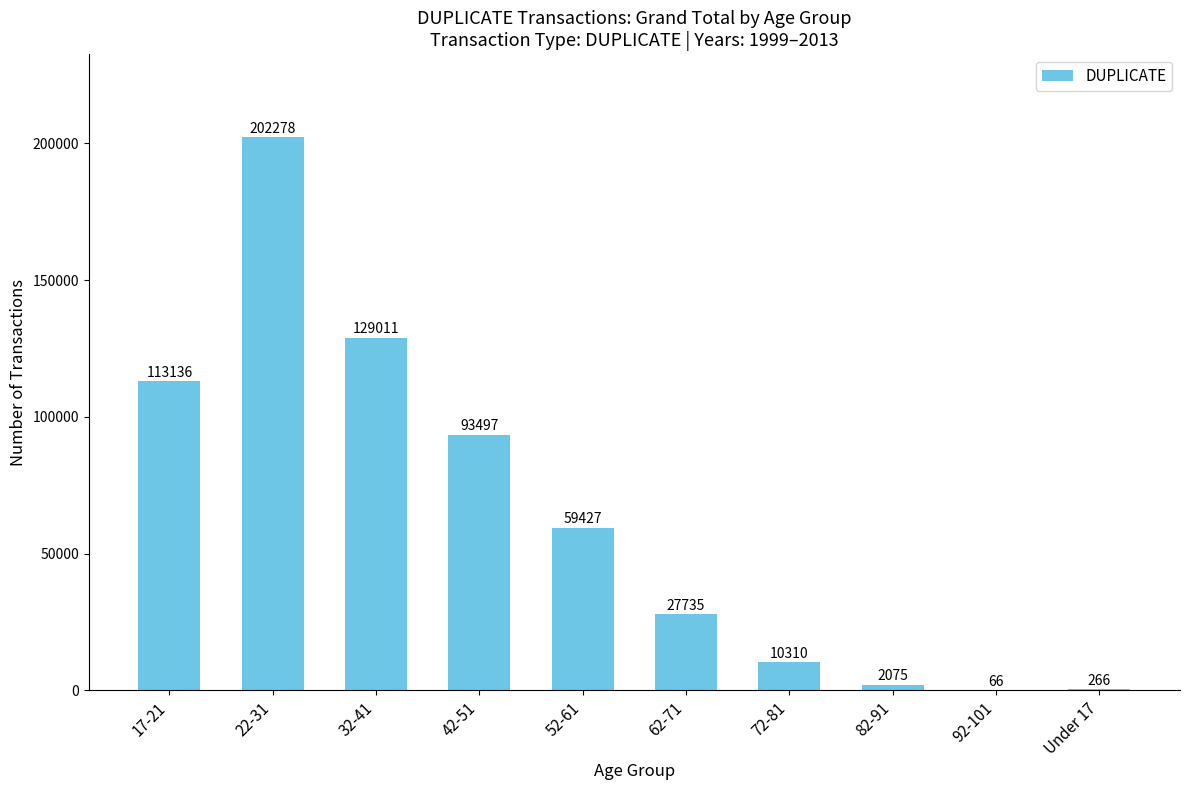

What is the sum of the values at 32-41 and 52-61?

188438